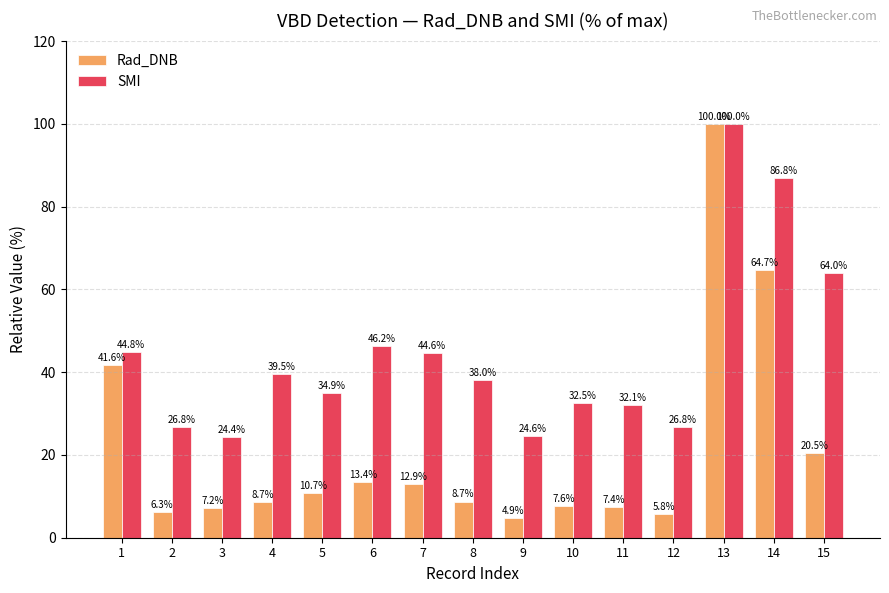

What is the sum of the SMI values at 12 and 11?

58.8